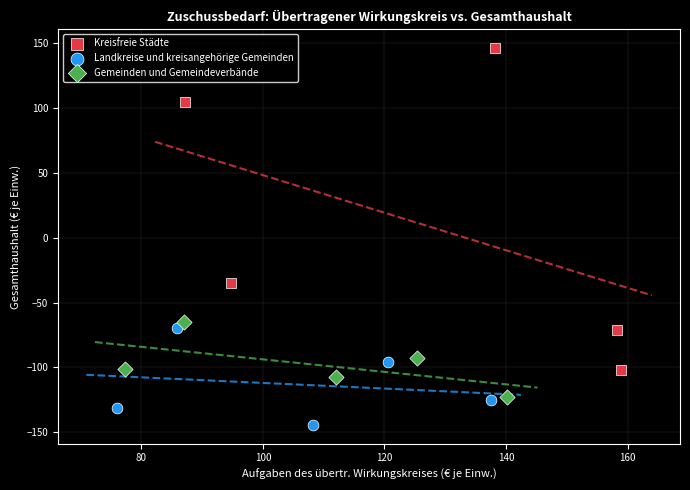

Which series reaches the minimum Y coordinate?

Landkreise und kreisangehörige Gemeinden